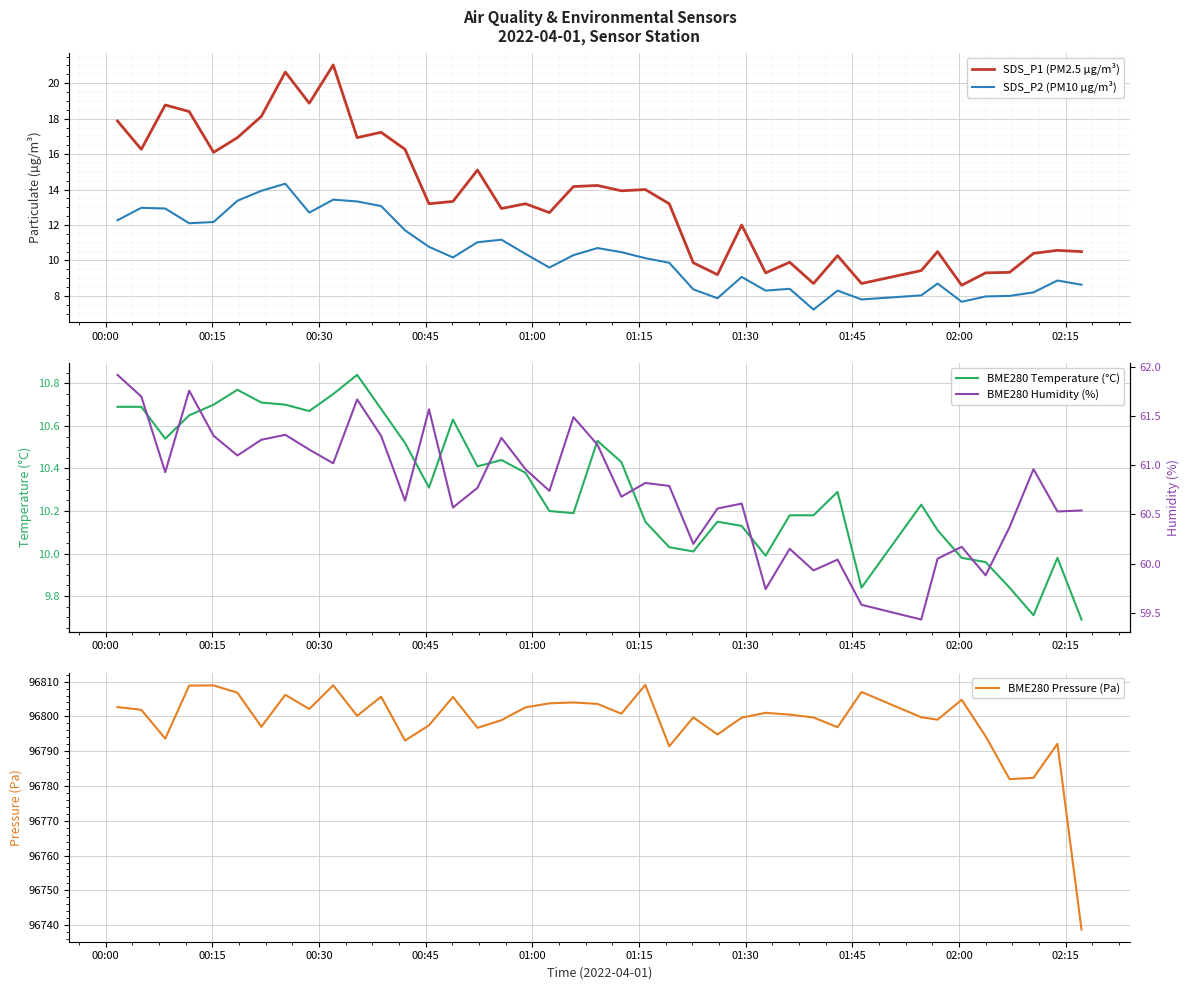

How many interior local peaks does the BME280 Humidity (%) series have?

12